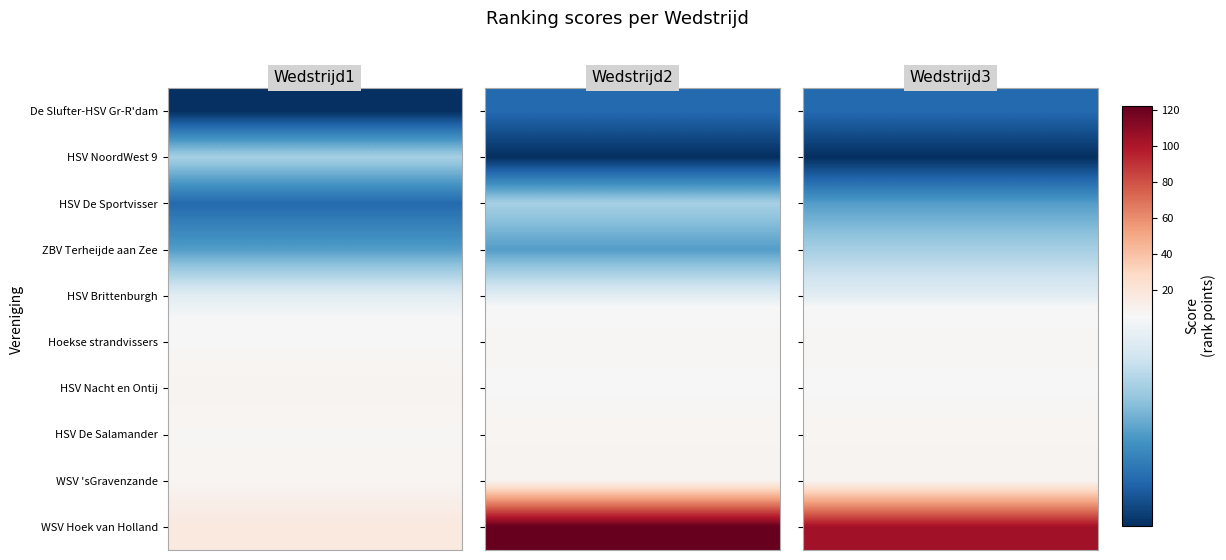

Which series has the widest spread of values?

WSV Hoek van Holland